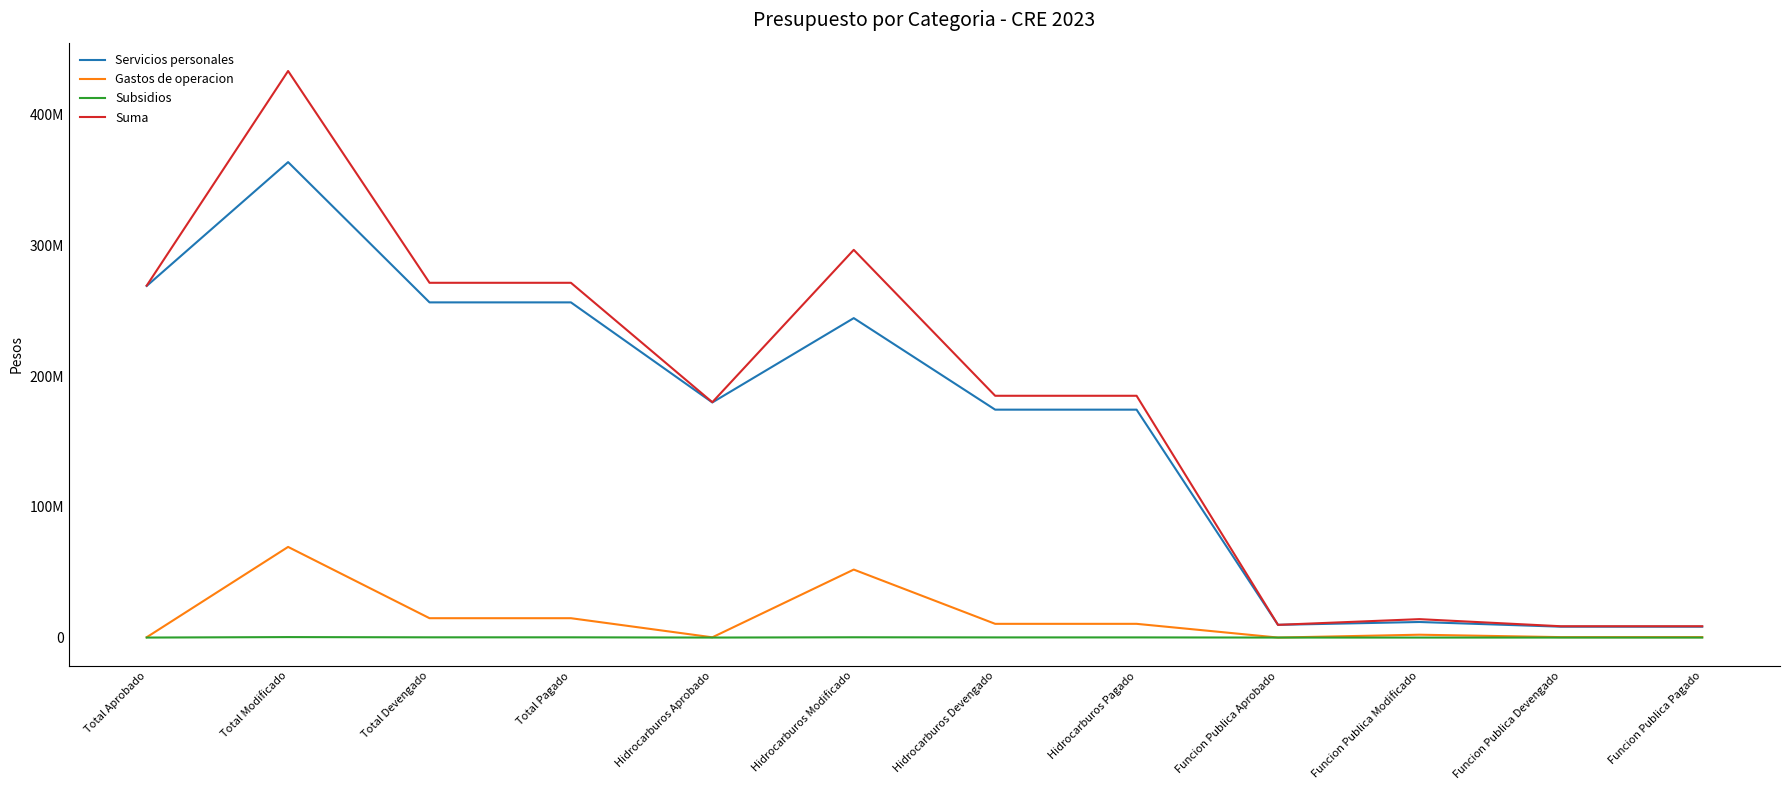

What are all the series names shown in the legend?

Servicios personales, Gastos de operacion, Subsidios, Suma